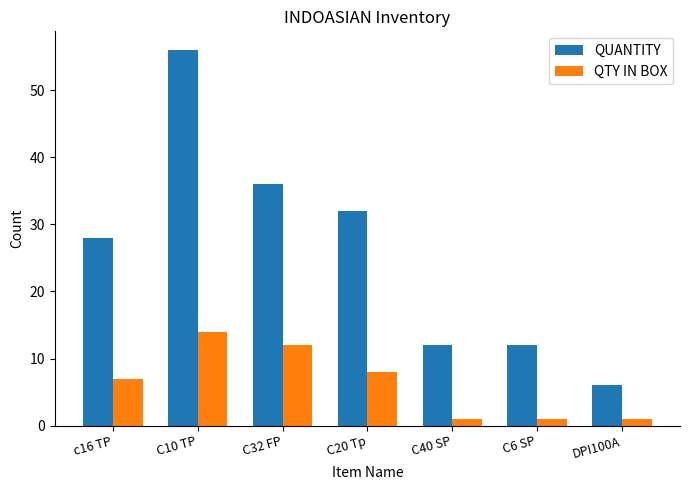

Which series has the largest range (max minus min)?

QUANTITY